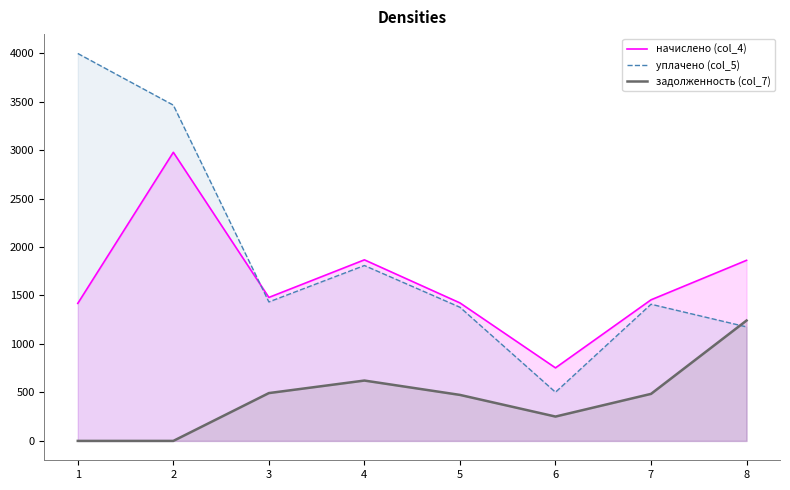

In задолженность (col_7), how many points are lower than both neighbors (excluding endpoints)?

1